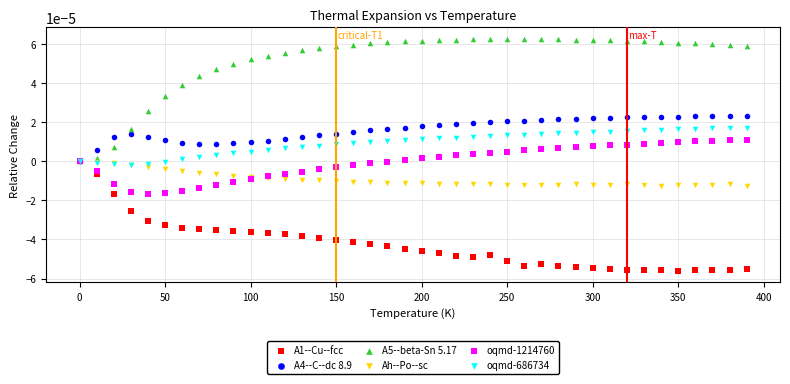

Which series reaches the maximum Y coordinate?

A5--beta-Sn 5.17